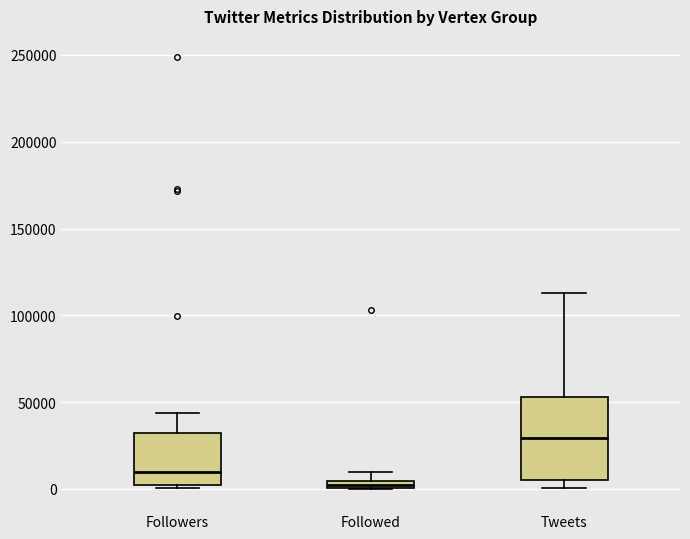

Which box's median line is the lowest?

Followed